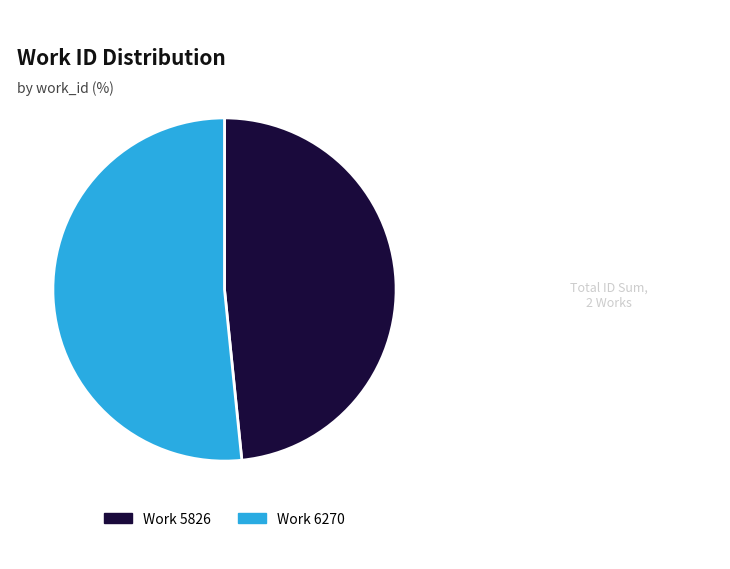

Is there a majority slice in this chart?

Yes